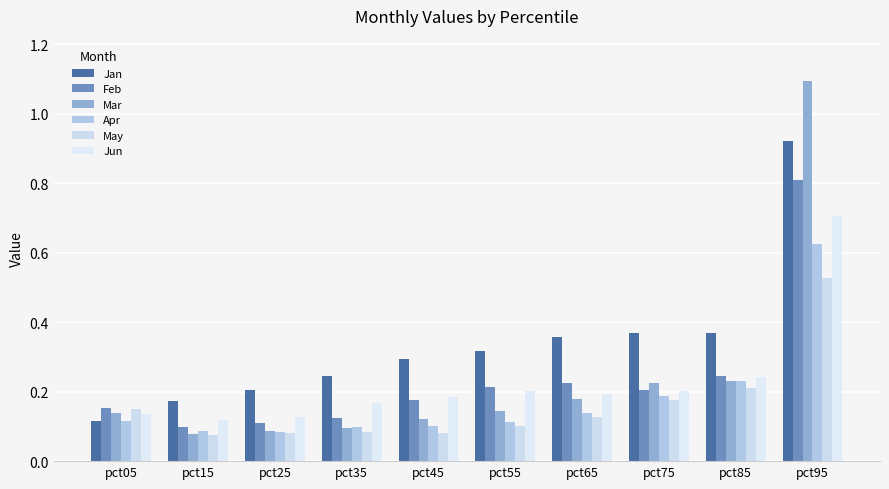

Read the Jan value at pct85.

0.4